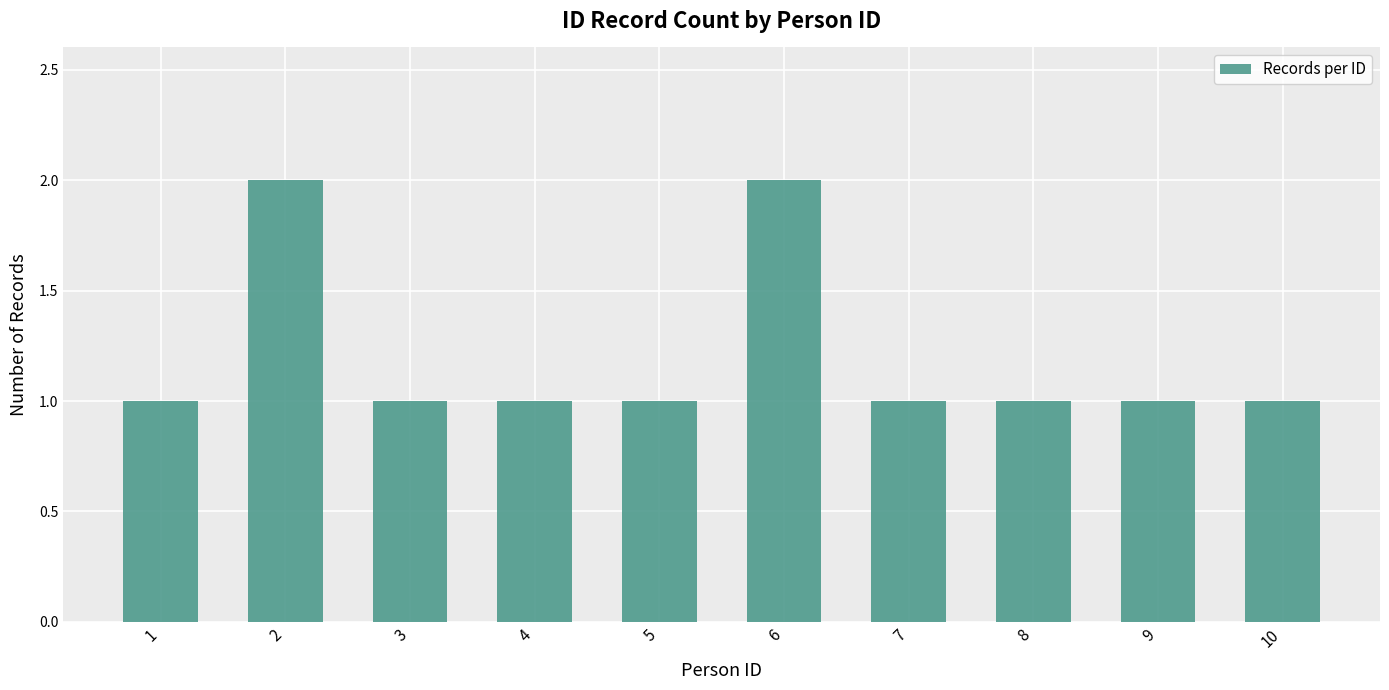

Reading left to right, transcribe all the data shown in this chart.

1	2	1	1	1	2	1	1	1	1